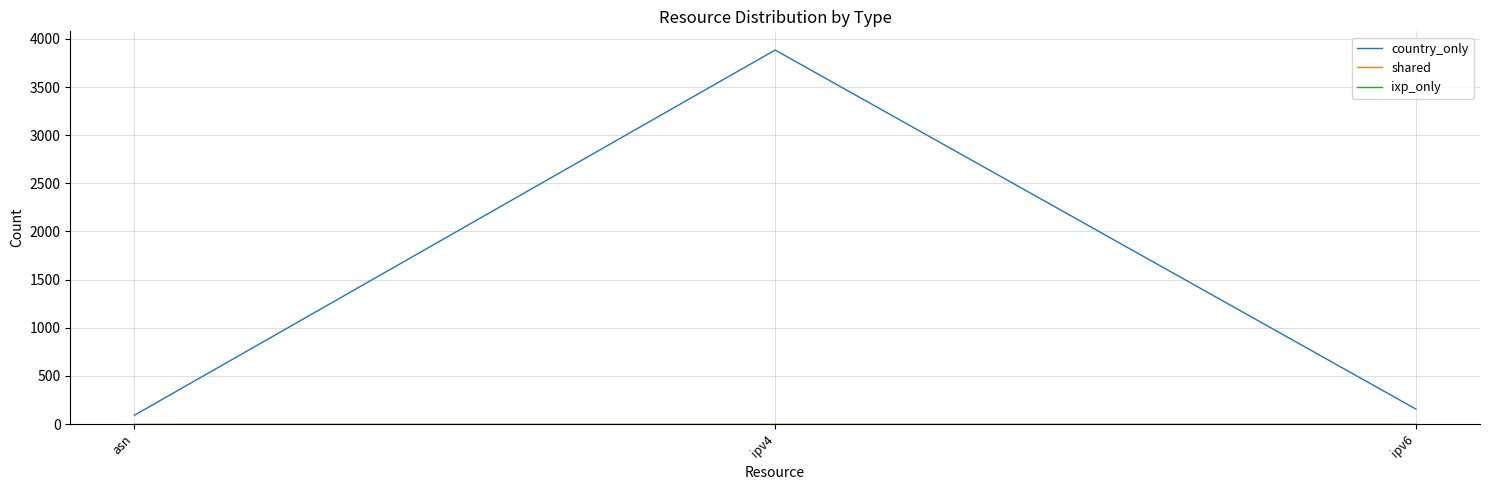

Reading right to left, list all the values displayed in this chart.

country_only: 155	3884	91
shared: 0	0	0
ixp_only: 0	0	0